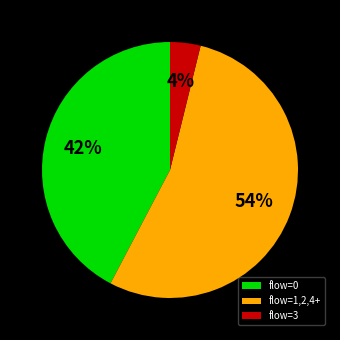

Which slice is the largest?

flow=1,2,4+